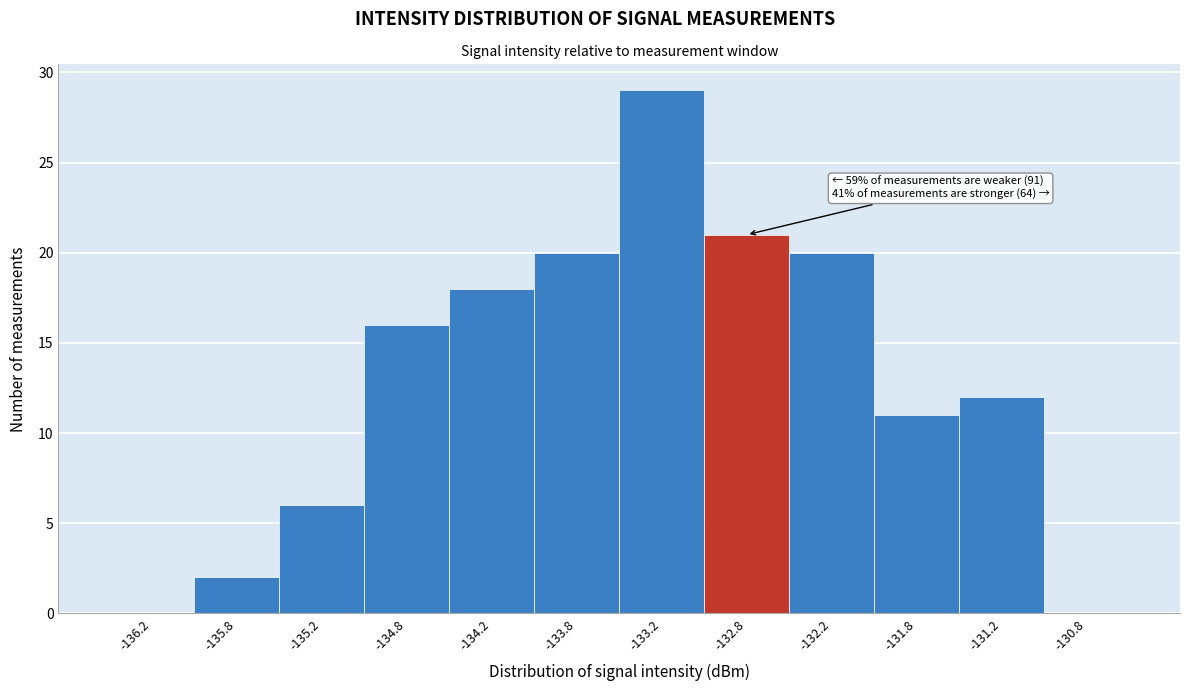

Which range on the x-axis has the tallest bar?

-133.5 to -133.0